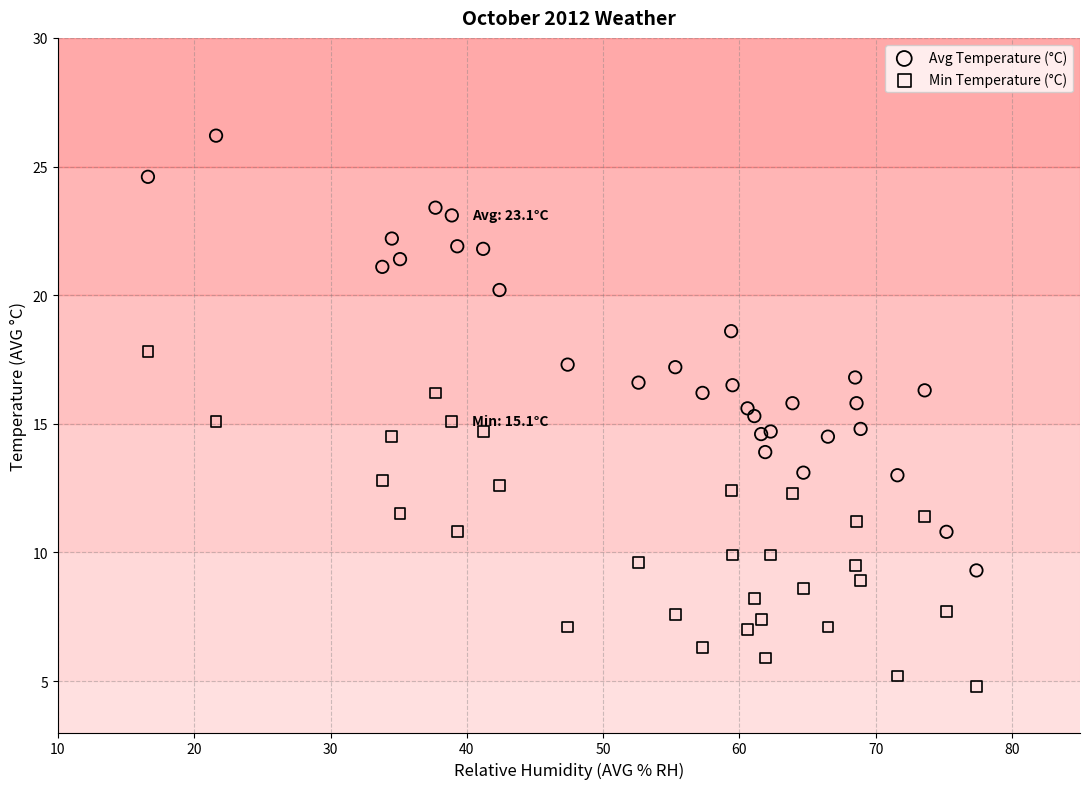

What are all the series names shown in the legend?

Avg Temperature (°C), Min Temperature (°C)